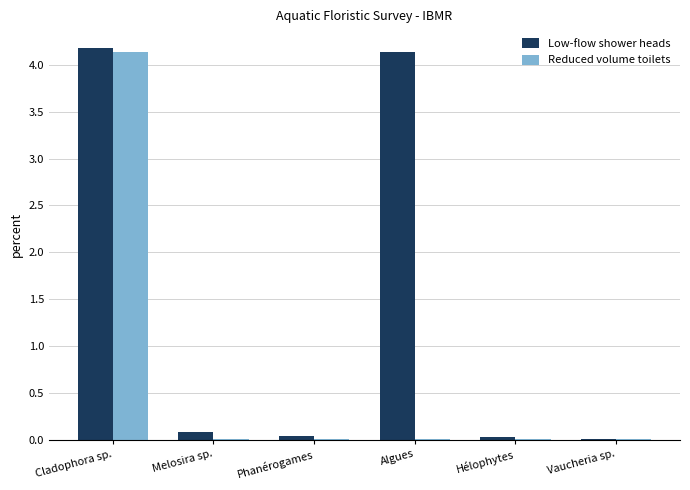

Is it true that Reduced volume toilets equals 0.0 at Hélophytes?

True